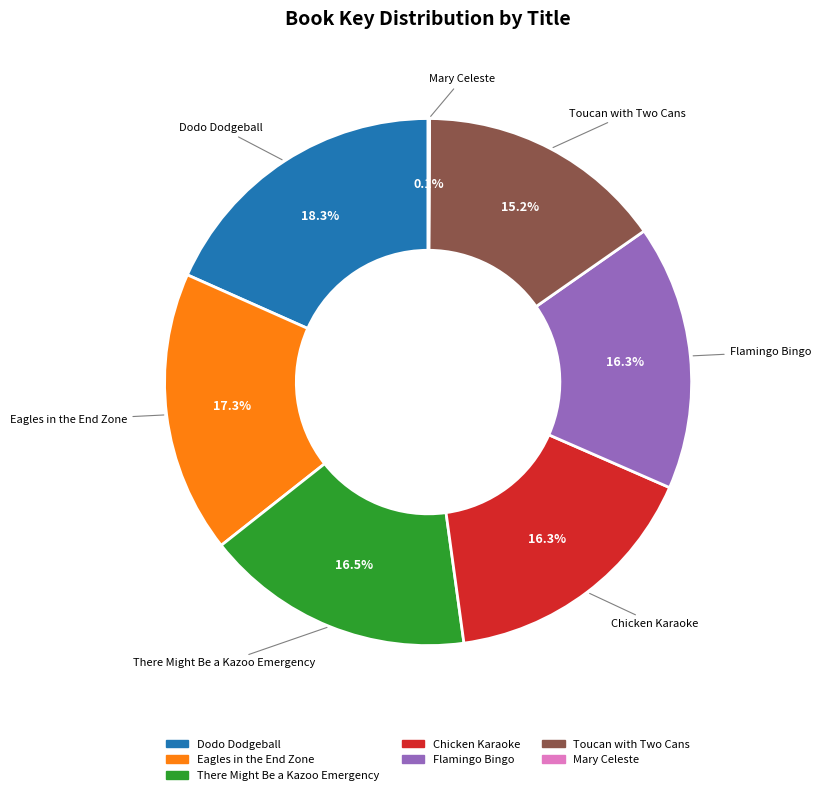

Which has a higher value, There Might Be a Kazoo Emergency or Dodo Dodgeball?

Dodo Dodgeball